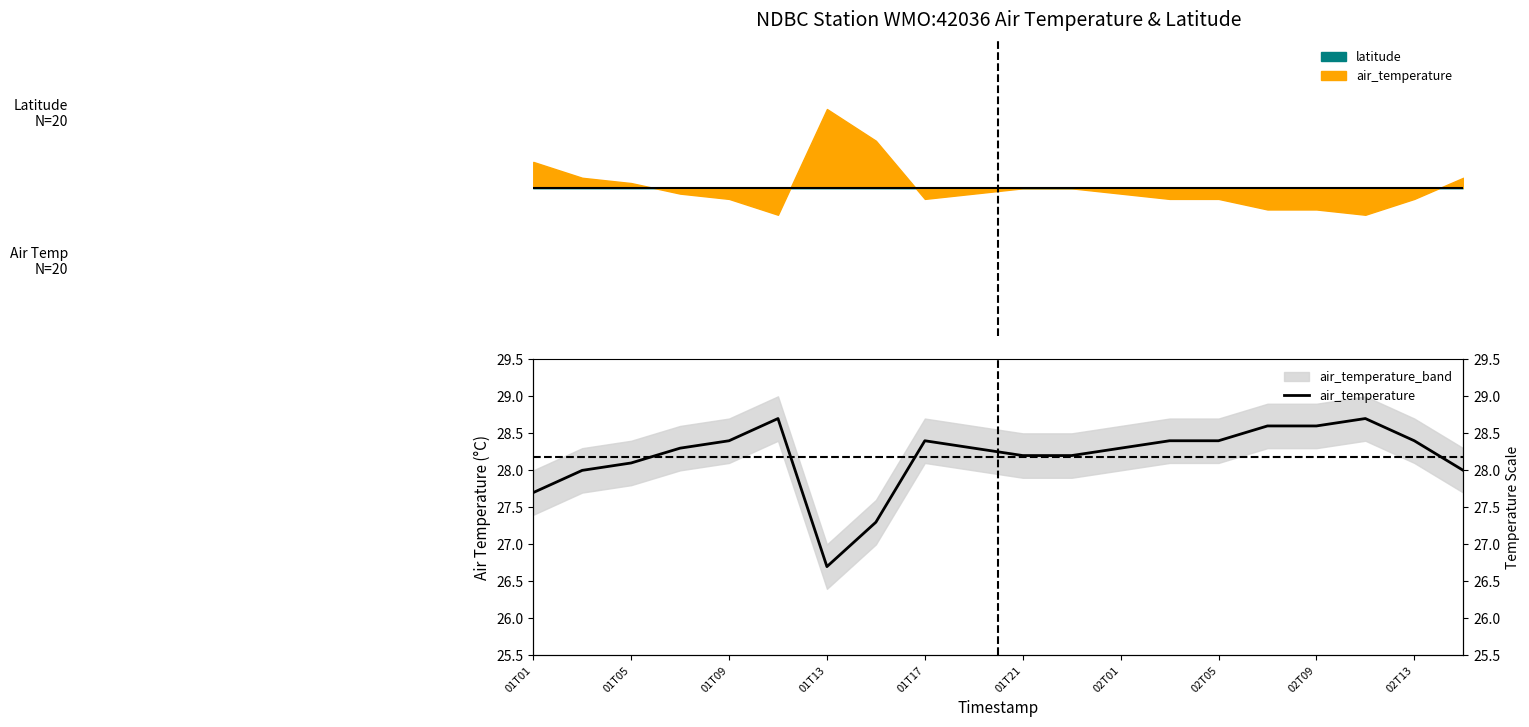

The chart shows a value of 11.6 at 17. True or false?

False